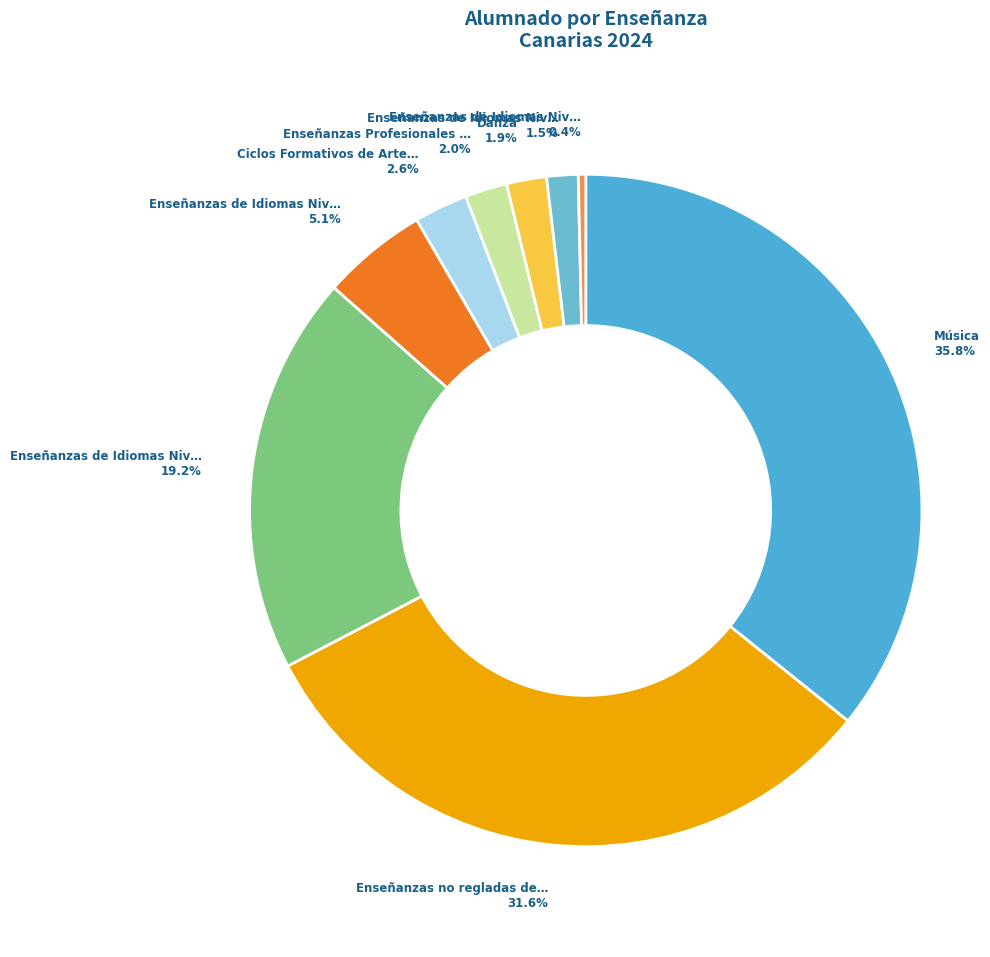

How many slices are in this pie chart?

9